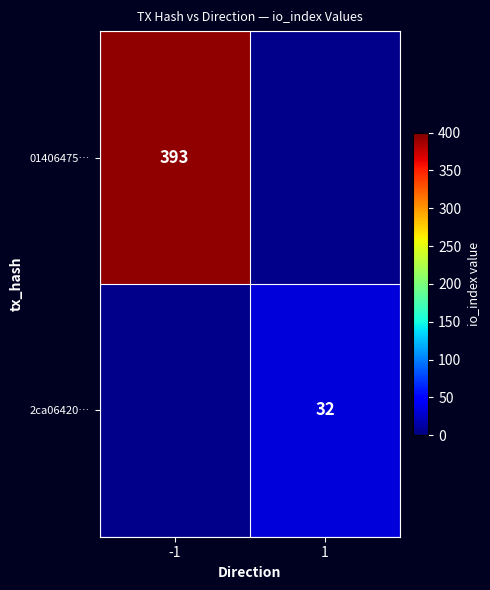

The value of 2ca06420… at 1 is 54. True or false?

False